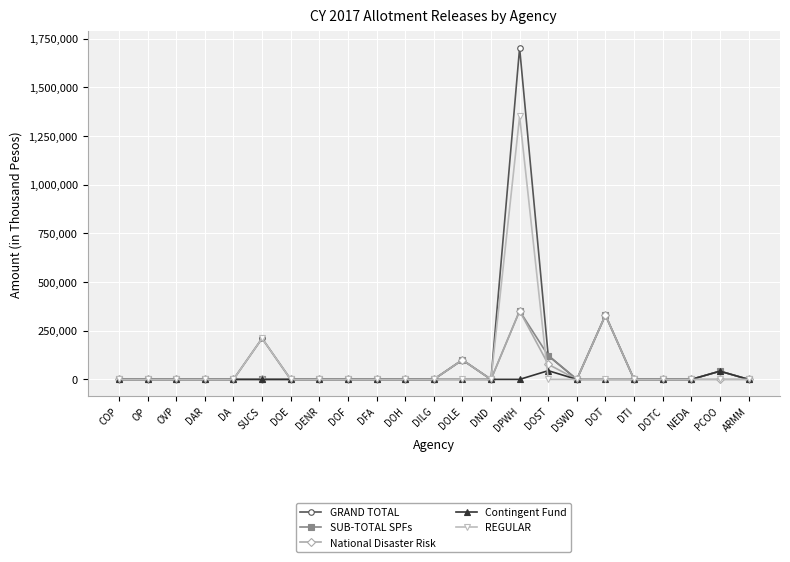

What is the label of the 2nd point from the right?

PCOO